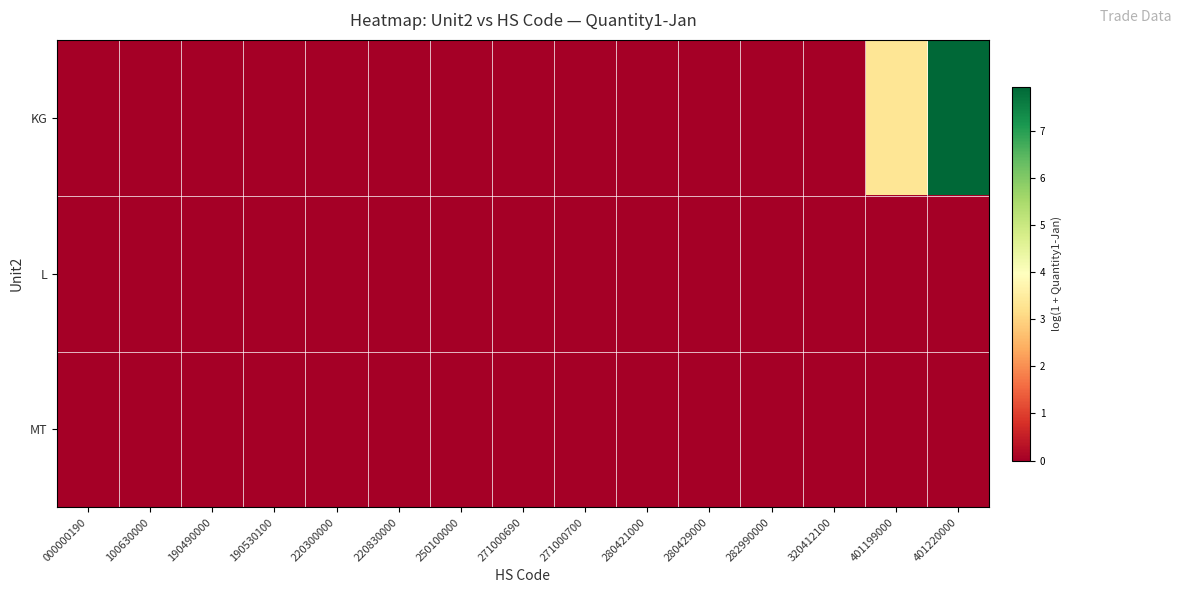

Count the number of data series in this chart.

3